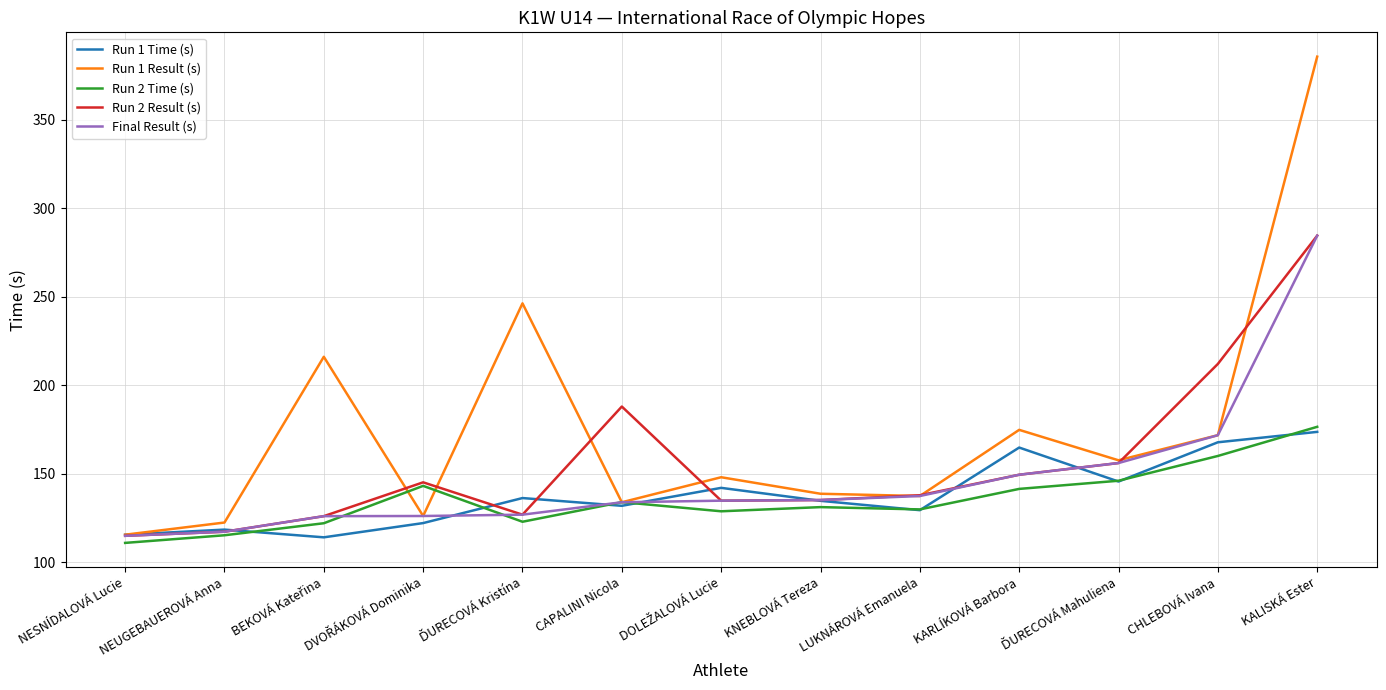

Where is Run 2 Result (s) nearest to the value 199?

CAPALINI Nicola